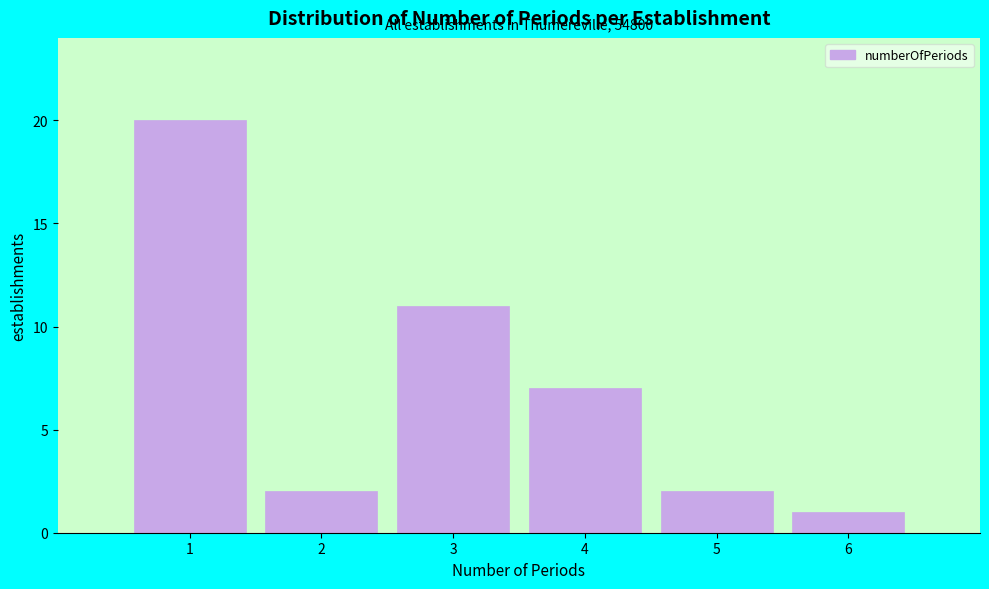

Which range on the x-axis has the tallest bar?

0.5 to 1.5